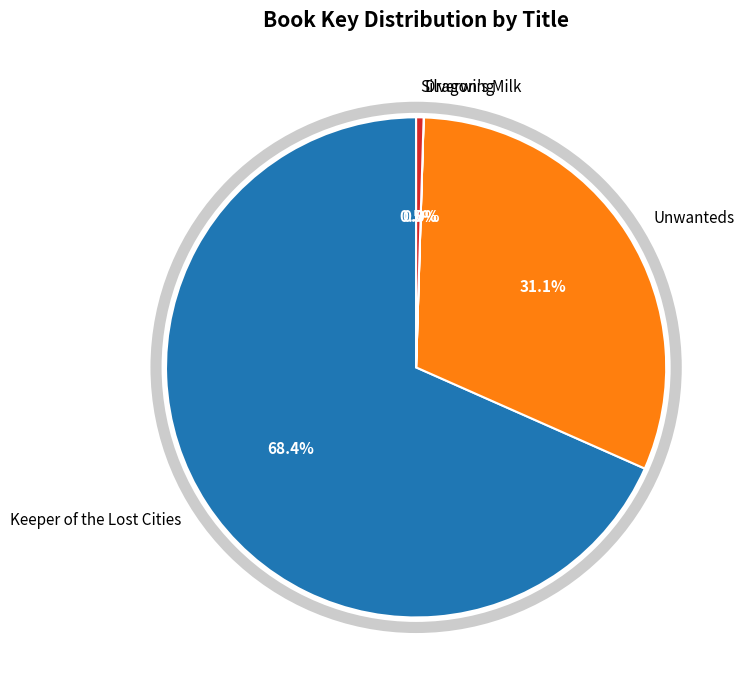

Which slice is the largest?

Keeper of the Lost Cities